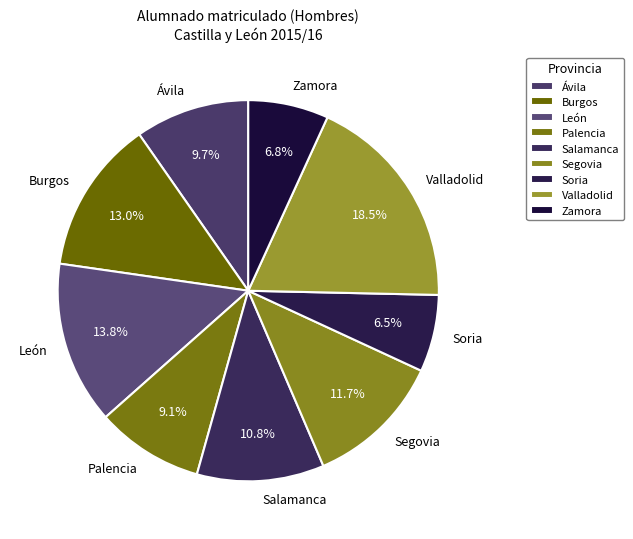

Is Salamanca the majority of the pie?

No